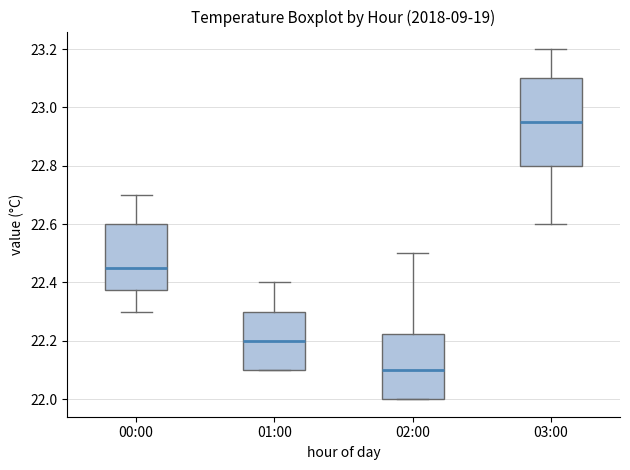

Which box has the lowest median line?

02:00